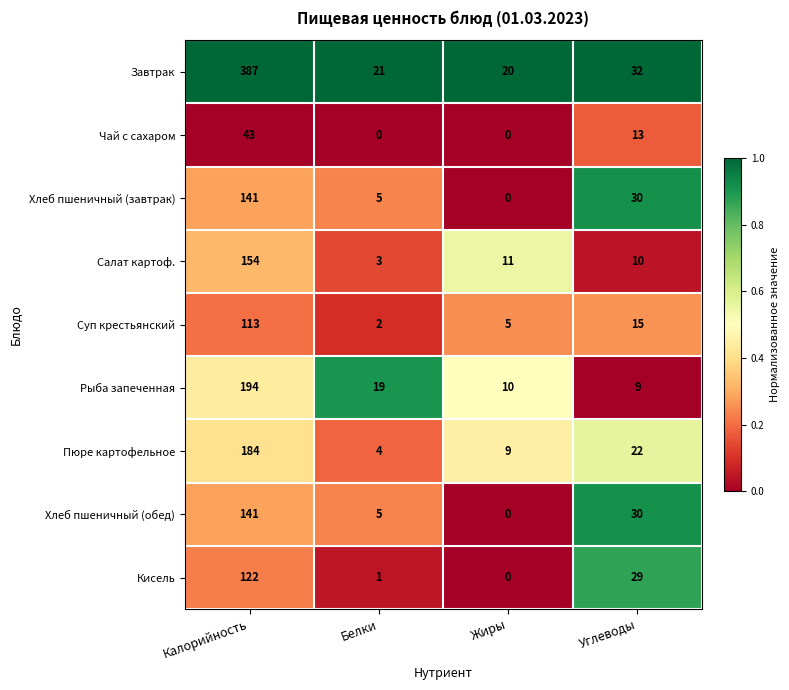

At which label does Хлеб пшеничный (завтрак) reach its peak?

Калорийность